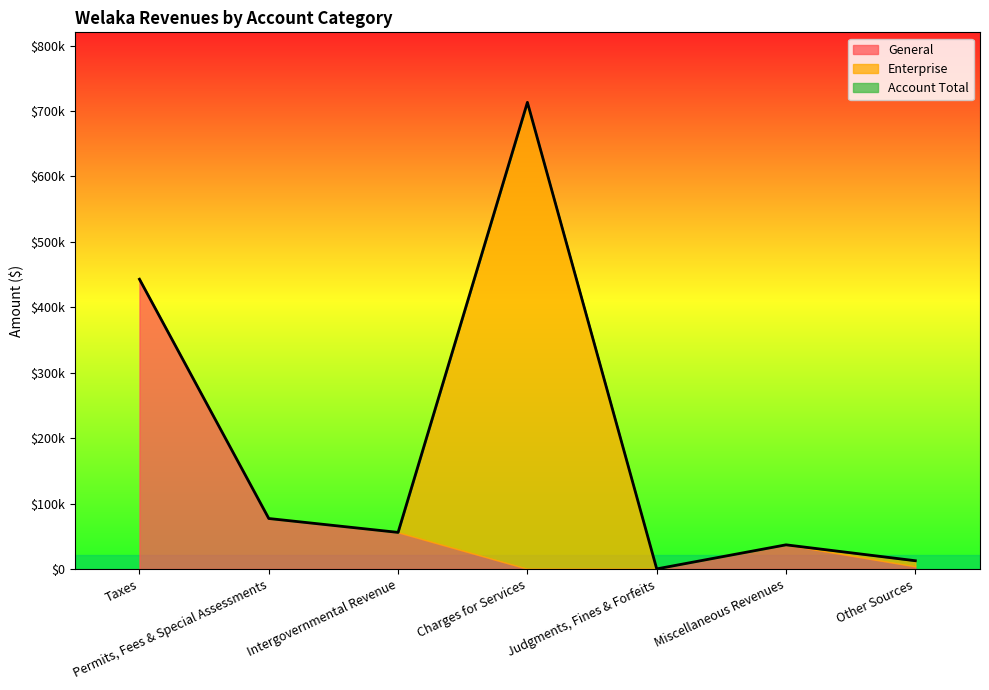

What is the label of the 2nd point from the right?

Miscellaneous Revenues